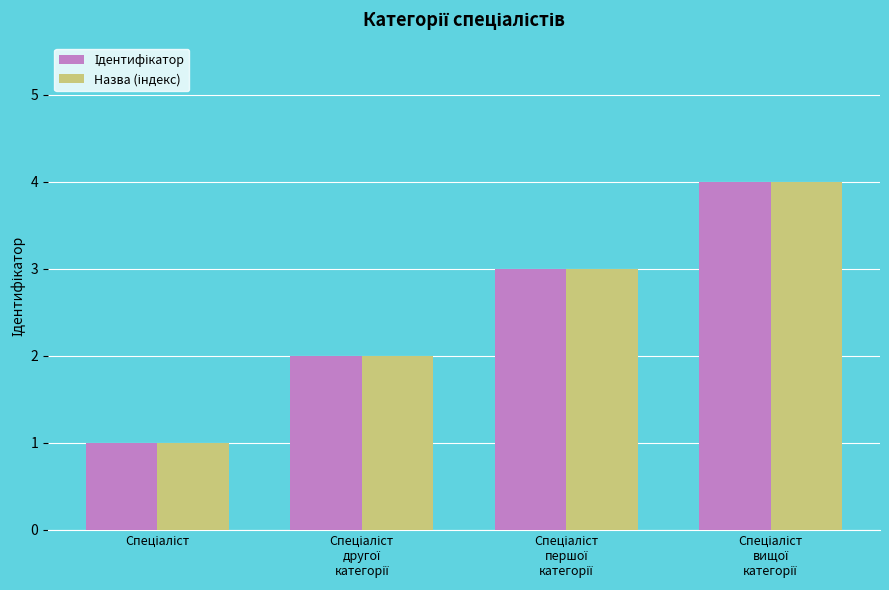

How many data points does each series have?

4